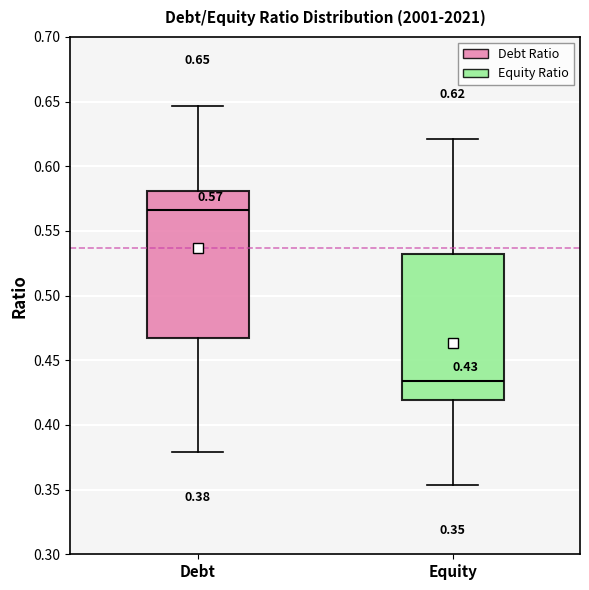

Which box's median line is the highest?

Debt